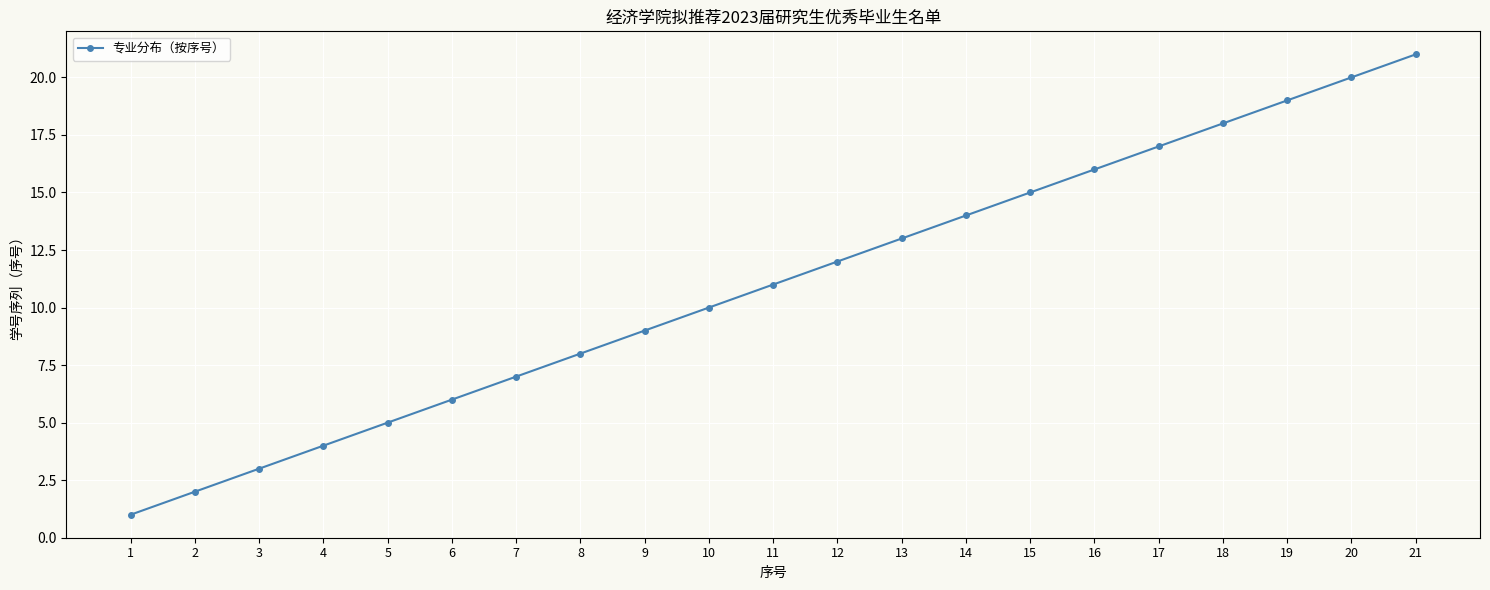

Is it true that the value at 18 is 29?

False